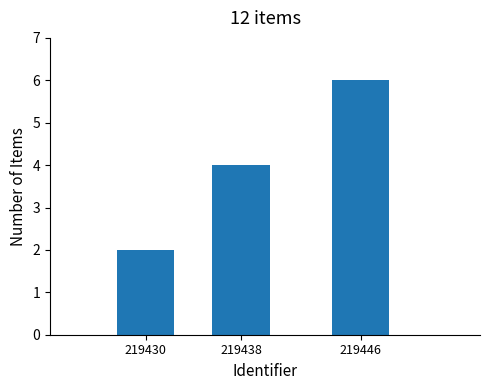

The value at 219446 is 2. True or false?

False